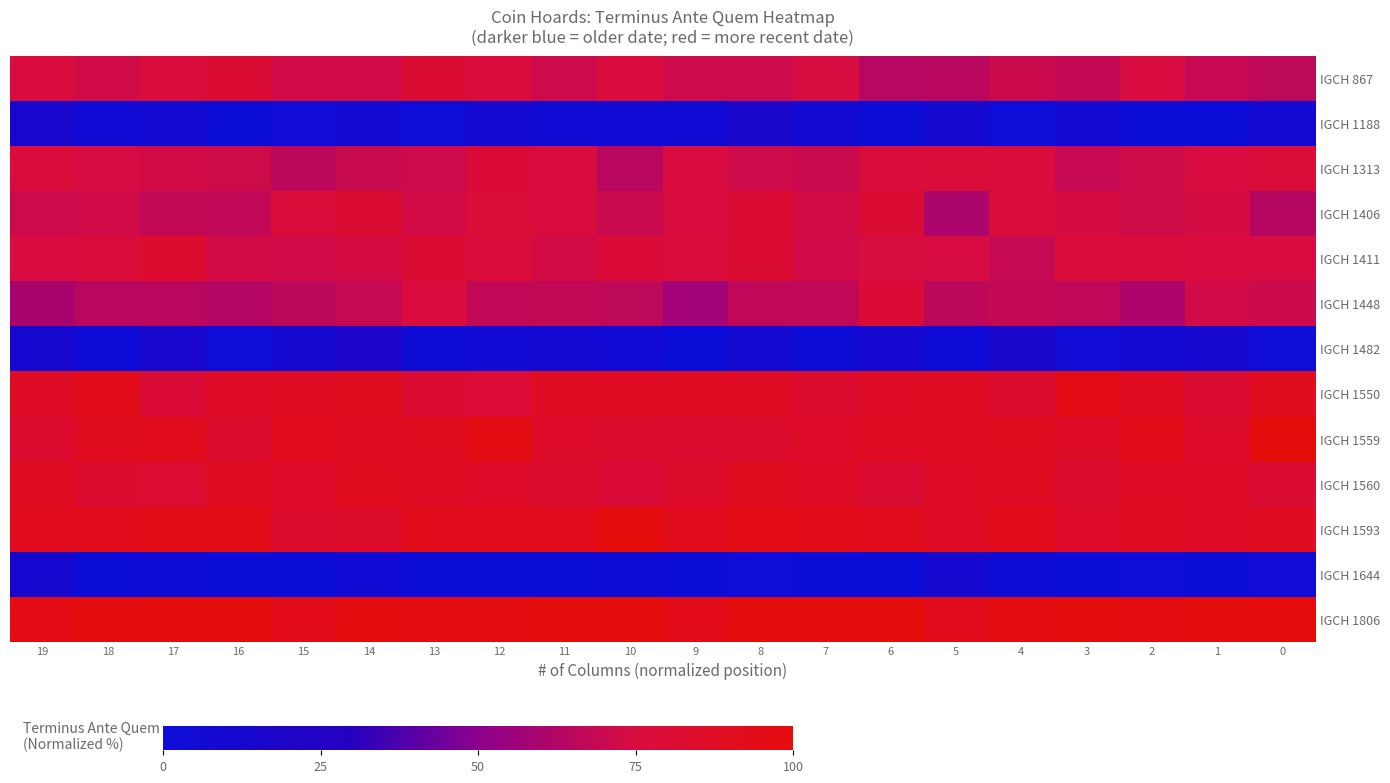

At which category is the sum across all series the highest?

8